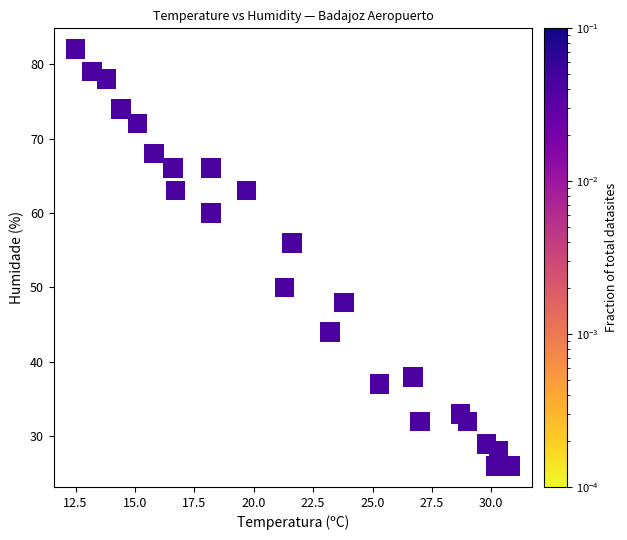

What is the range of Y values (max minus min)?

56